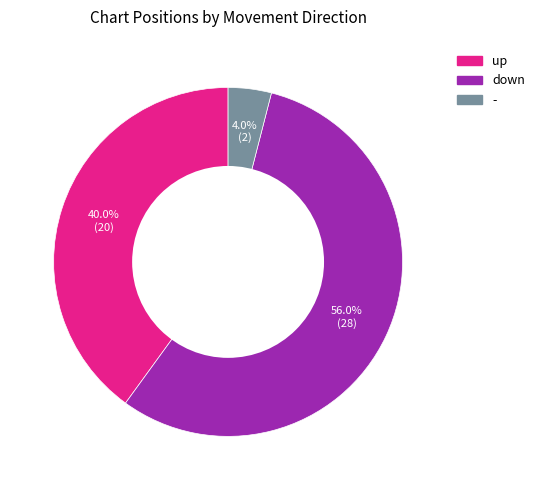

Combined, what portion of the pie is down and -?

60.0%